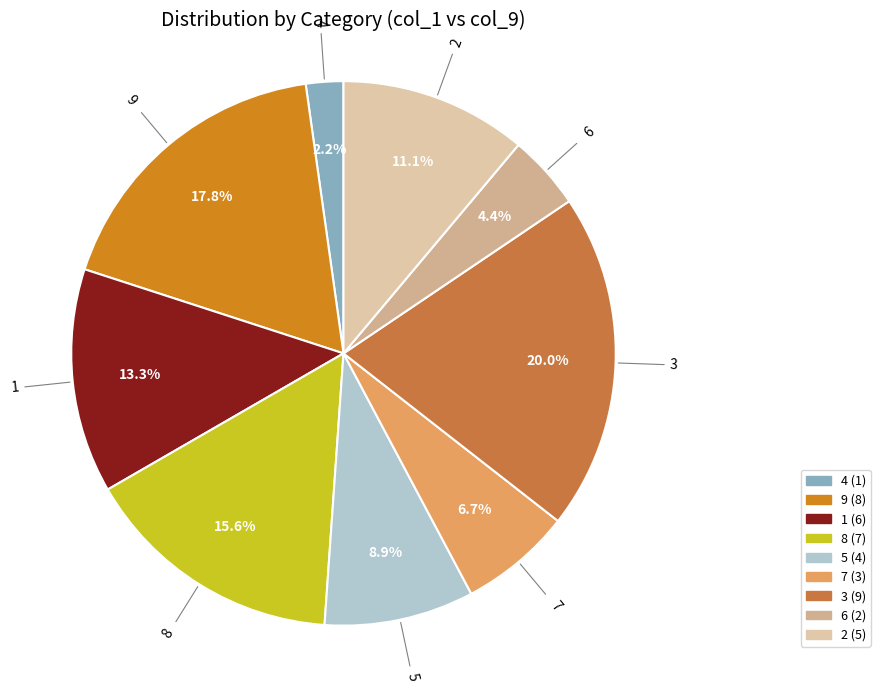

What percentage is NOT represented by 2?

88.9%